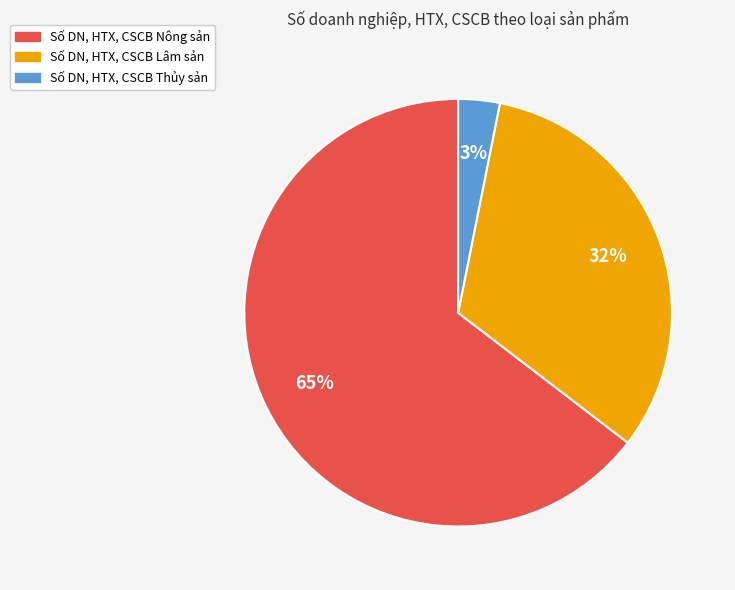

To the nearest percent, what portion does Số DN, HTX, CSCB Nông sản represent?

65%